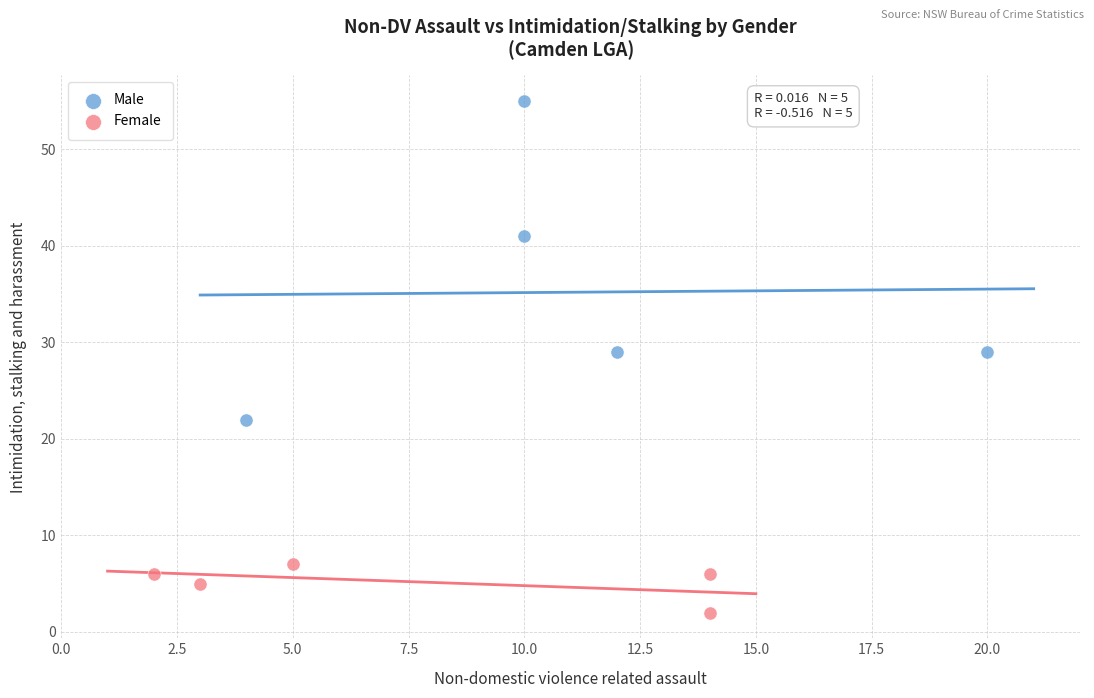

Which series reaches the minimum Y coordinate?

Female